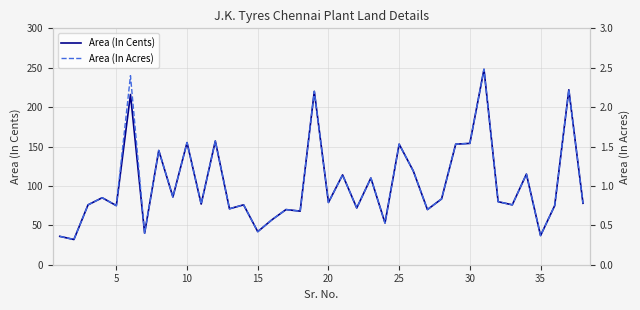

Is it true that Area (In Cents) equals 14.8 at 15?

False